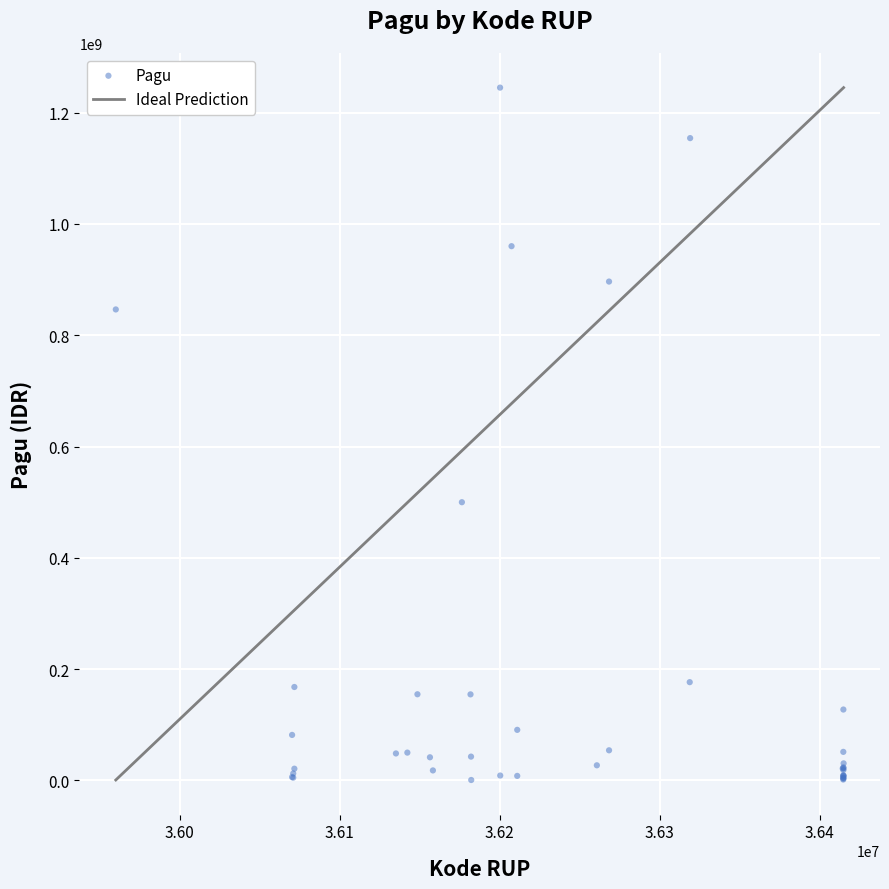

What Y value in the scatter plot is closest to 622840000?

499932000